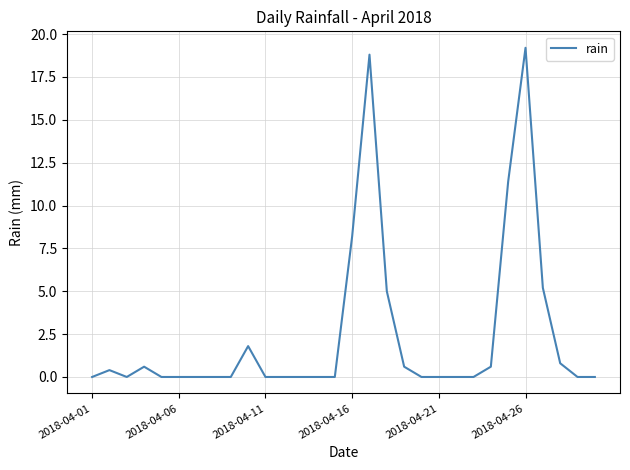

What is the maximum value shown in the chart?

19.2